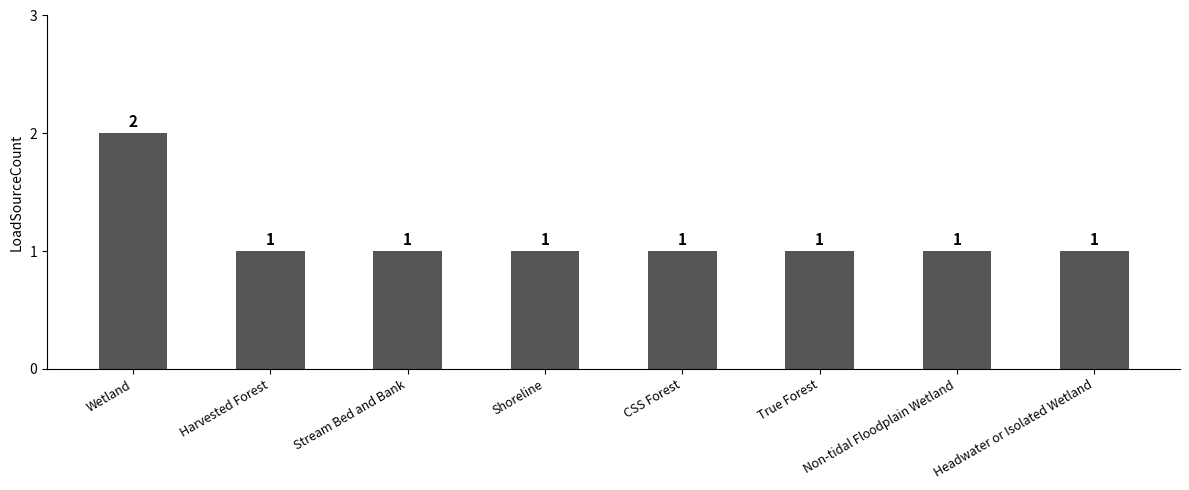

The value at Wetland is 2. True or false?

True